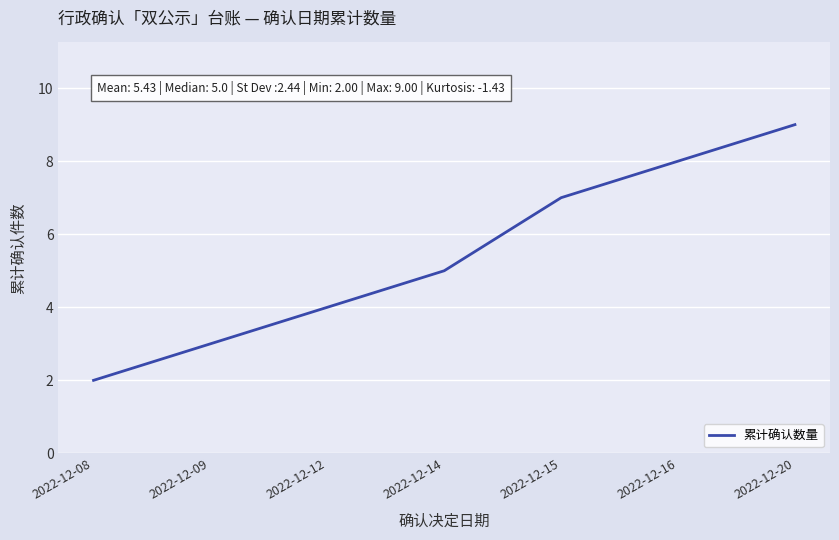

Rank the categories by value from lowest to highest.

2022-12-08, 2022-12-09, 2022-12-12, 2022-12-14, 2022-12-15, 2022-12-16, 2022-12-20